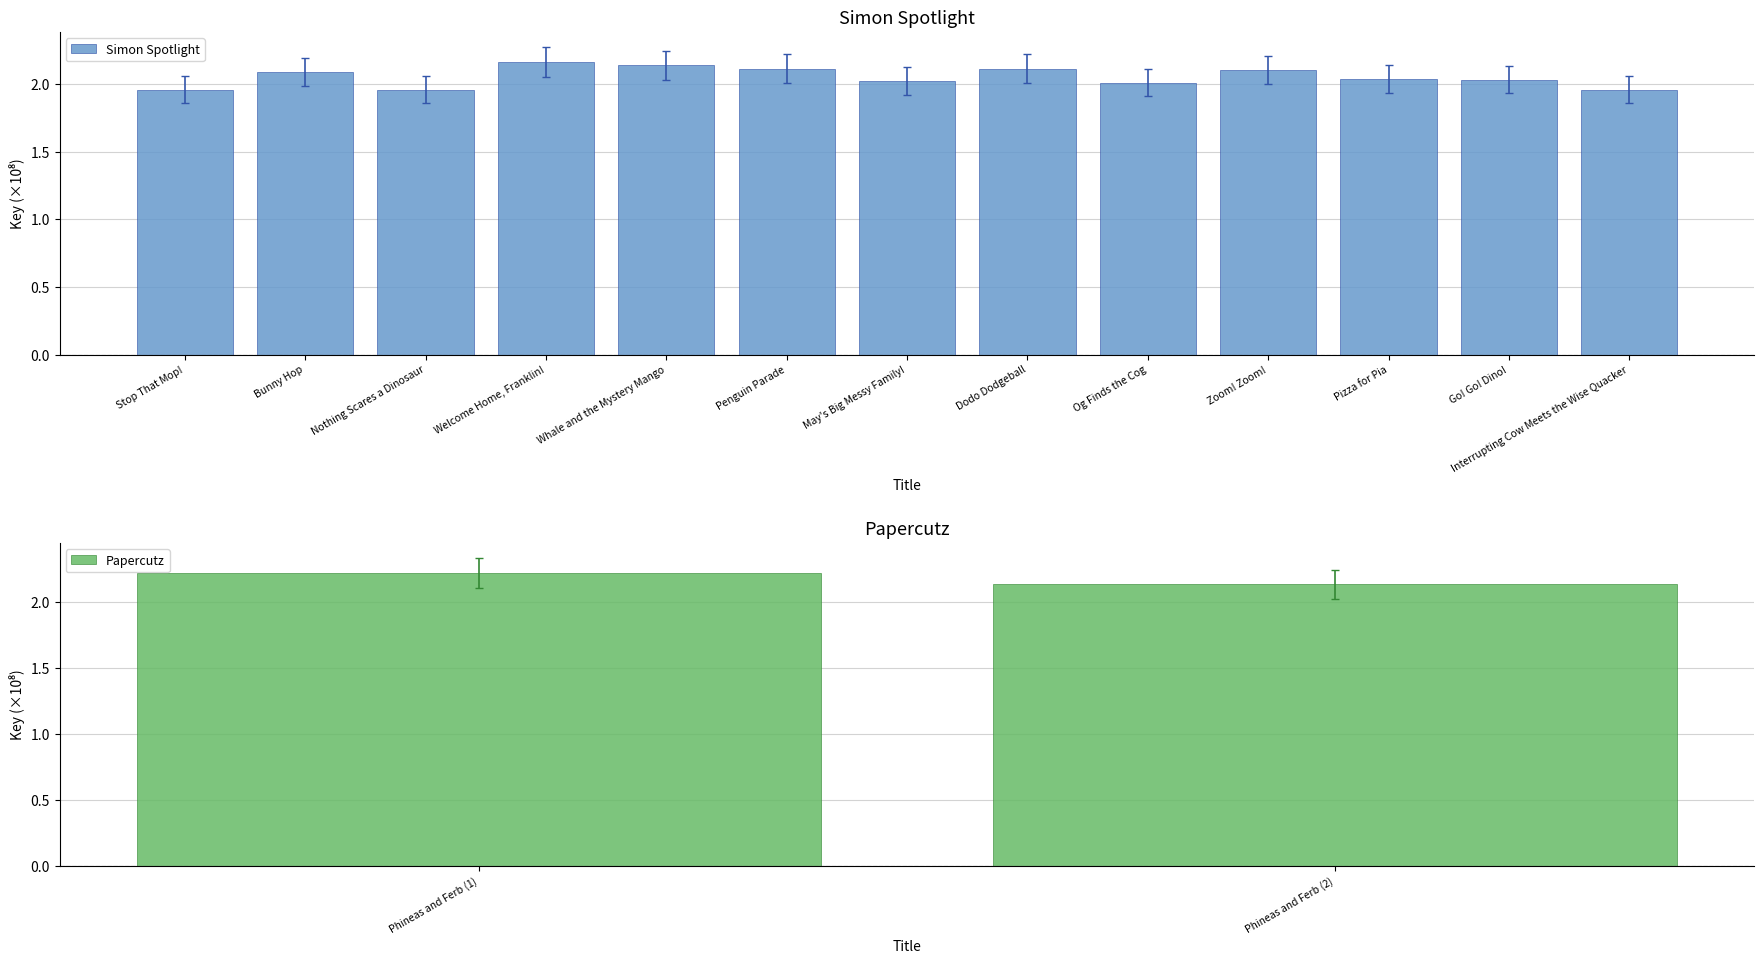

What is the sum of the Simon Spotlight values at Penguin Parade and Interrupting Cow Meets the Wise Quacker?

4.1